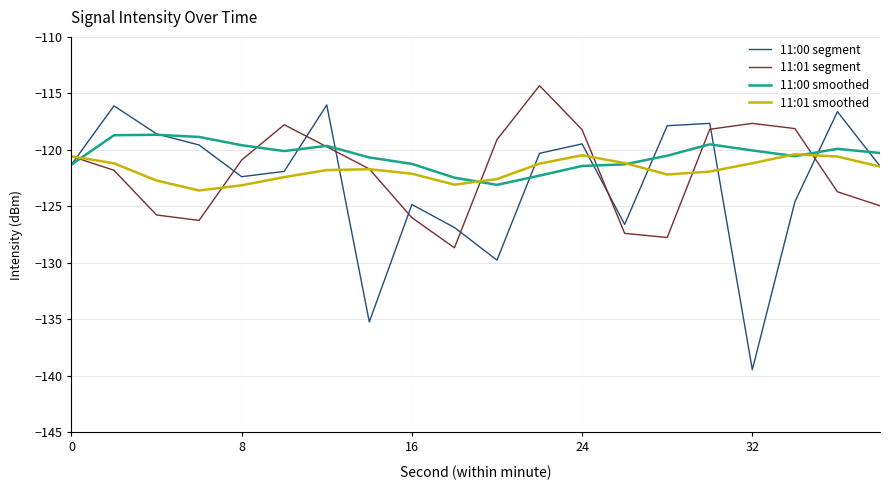

Which series has the widest spread of values?

11:00 segment